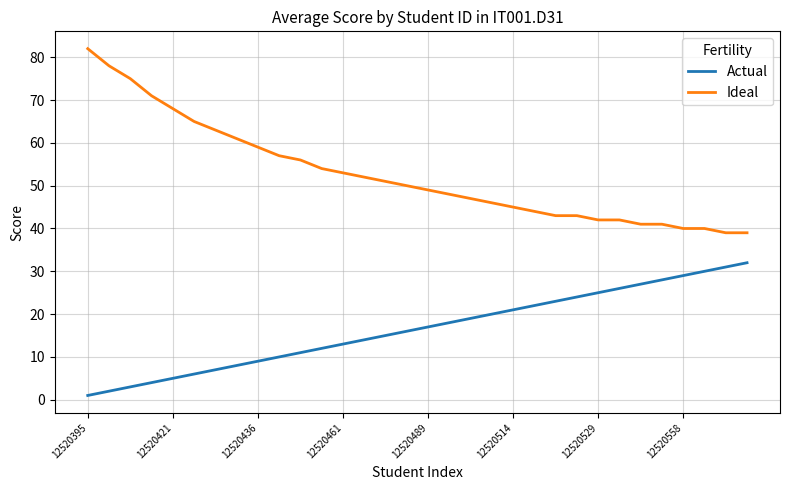

List the series in order of their overall mean, lowest first.

Actual, Ideal